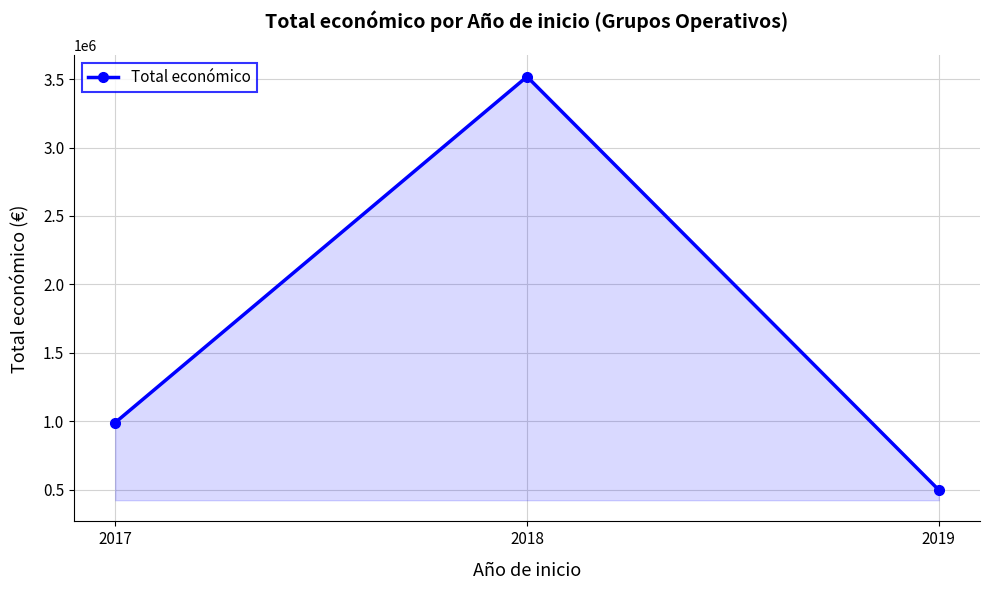

Which label corresponds to the smallest value in the chart?

2019